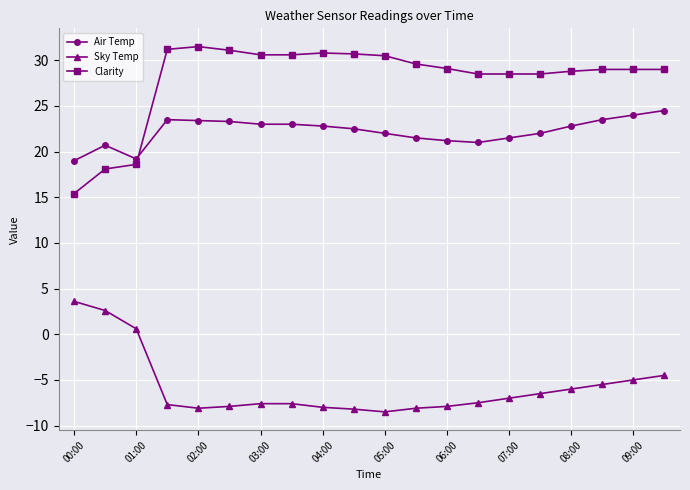

Which series has the largest range (max minus min)?

Clarity